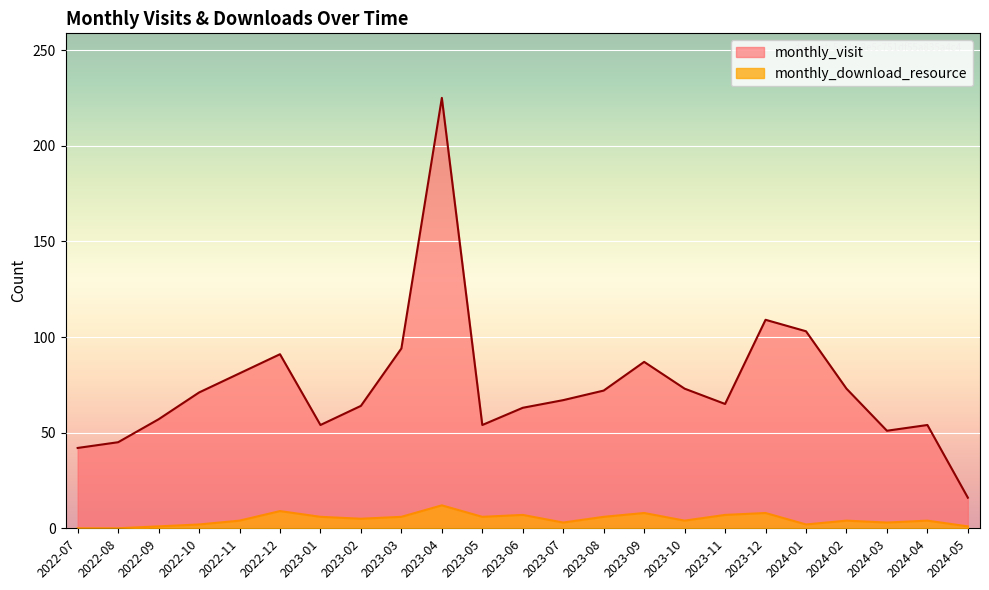

What is the label of the 19th point from the left?

2024-01